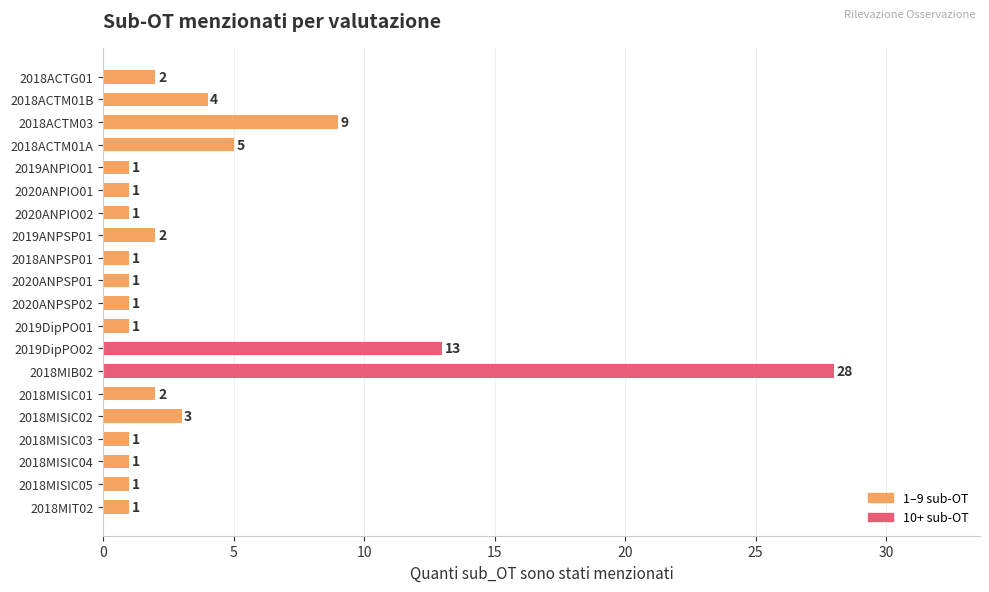

Where is the data nearest to the value 14?

2019DipPO02